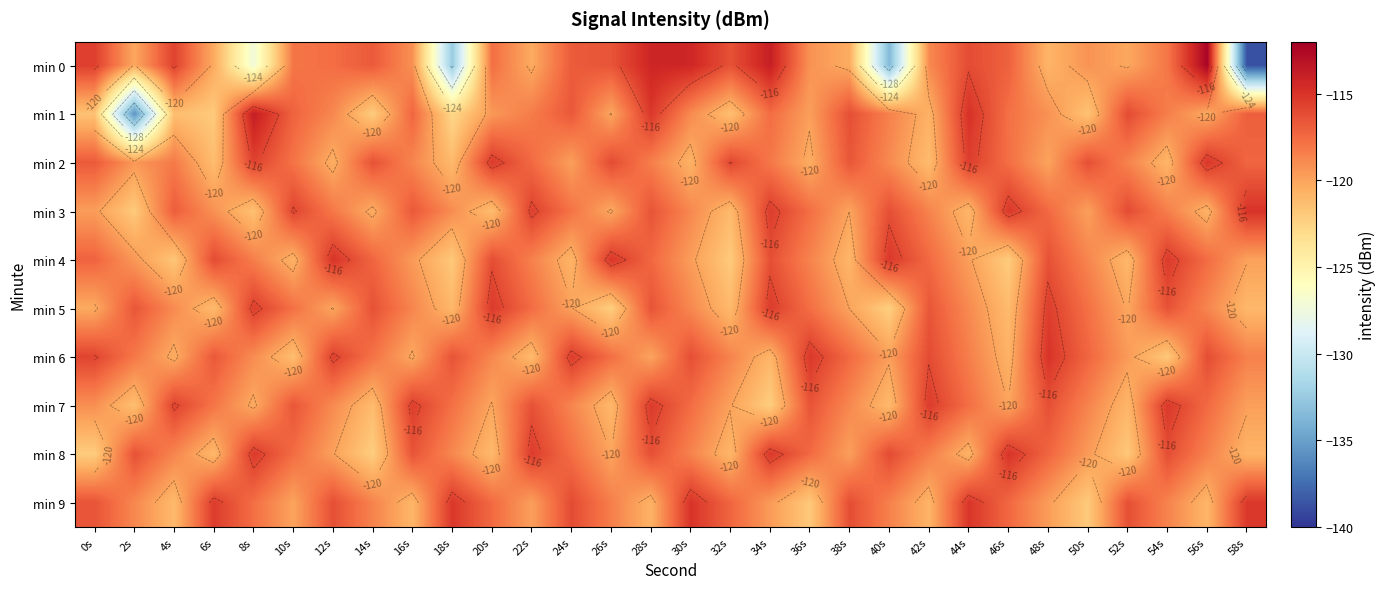

What is the highest value of the min 8 series?

-115.0